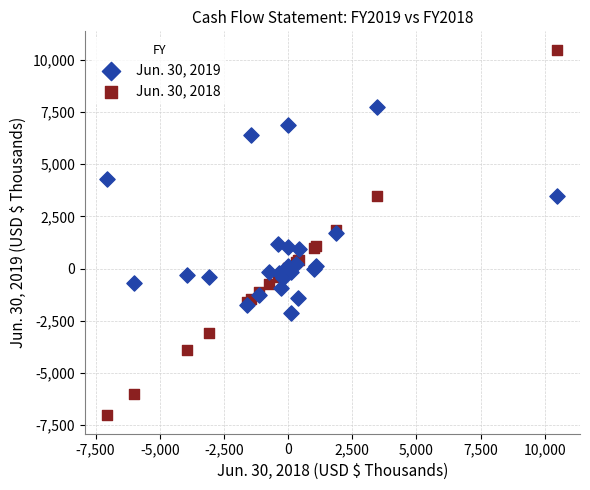

Which series contains the highest Y value?

Jun. 30, 2018